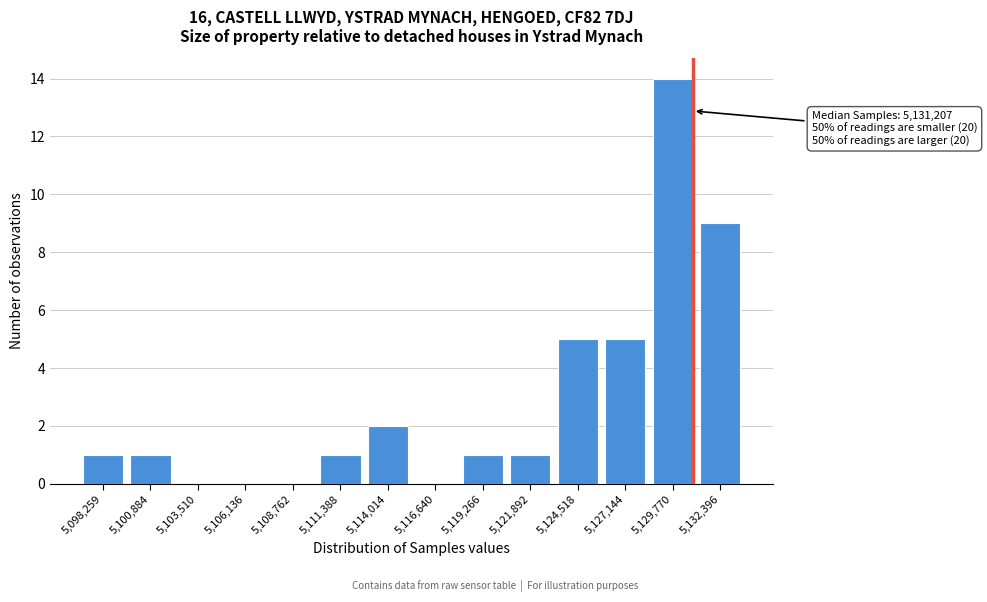

Reading left to right, list all the values displayed in this chart.

5,098,259=1	5,100,884=1	5,103,510=0	5,106,136=0	5,108,762=0	5,111,388=1	5,114,014=2	5,116,640=0	5,119,266=1	5,121,892=1	5,124,518=5	5,127,144=5	5,129,770=14	5,132,396=9